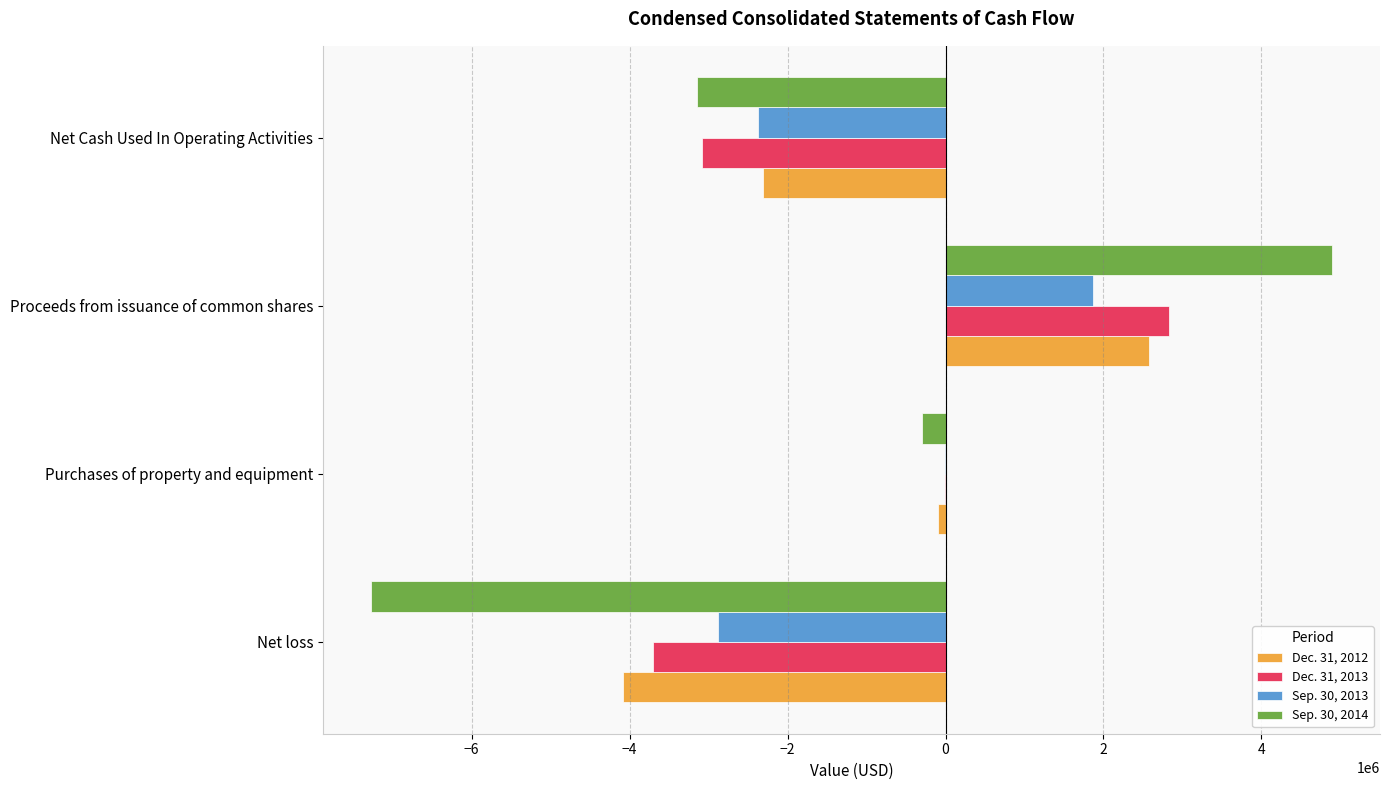

What is the highest value of the Dec. 31, 2012 series?

2576375